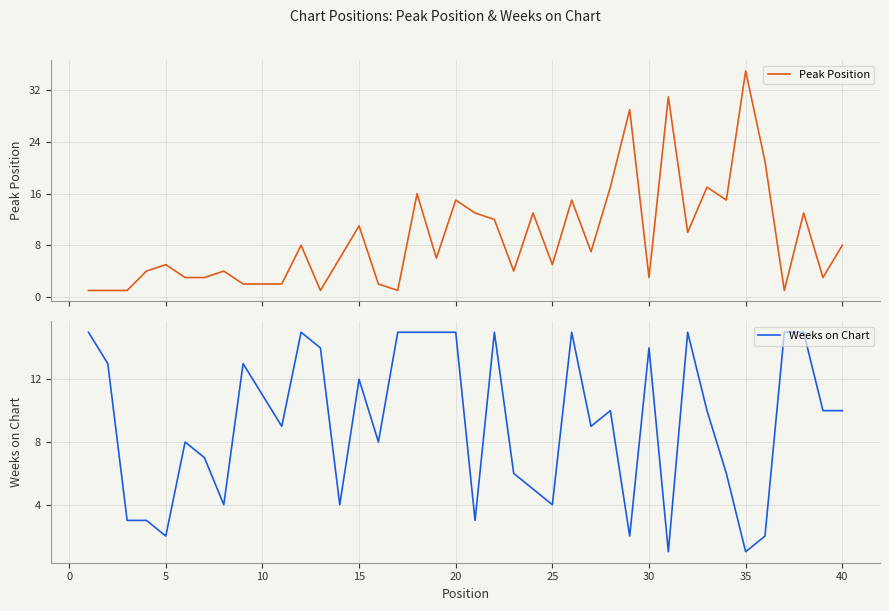

What is the average value of the Weeks on Chart series?

9